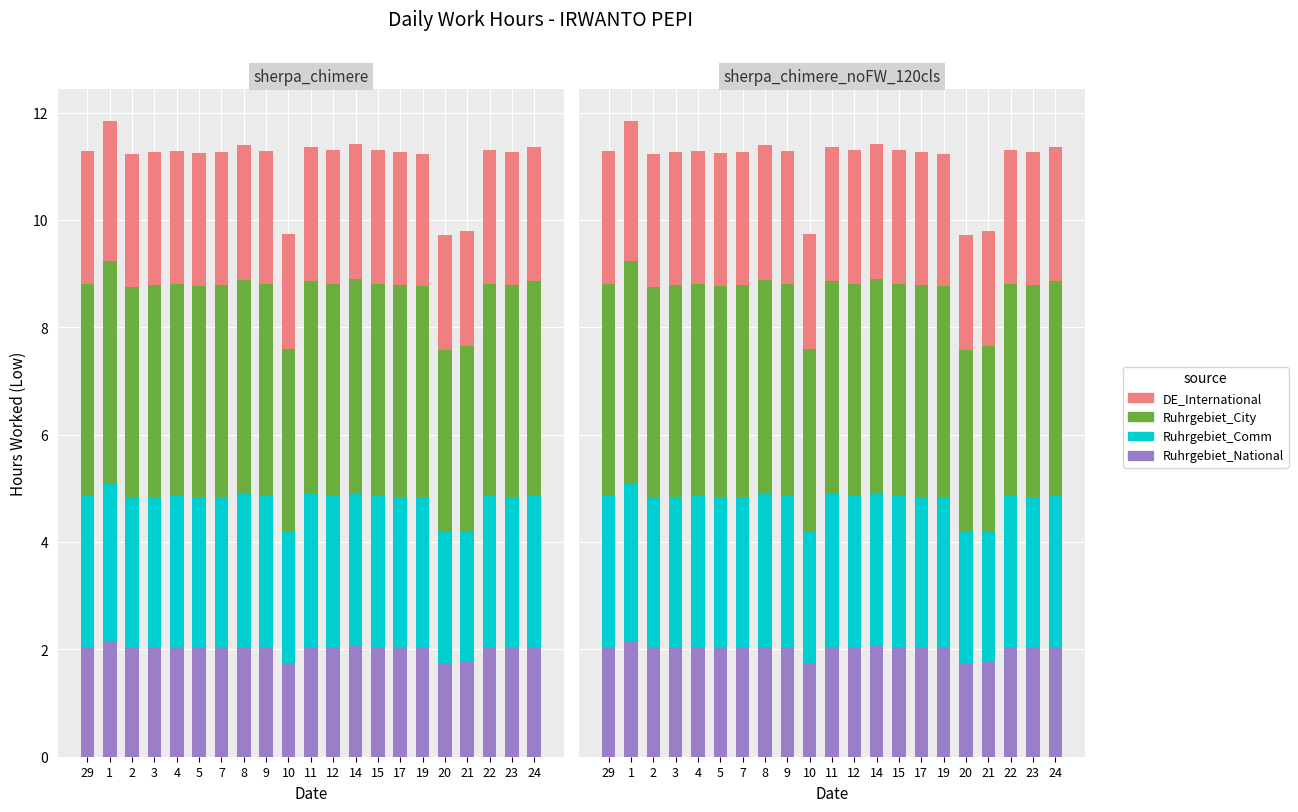

The Ruhrgebiet_City series shows 4.0 at 9. True or false?

True